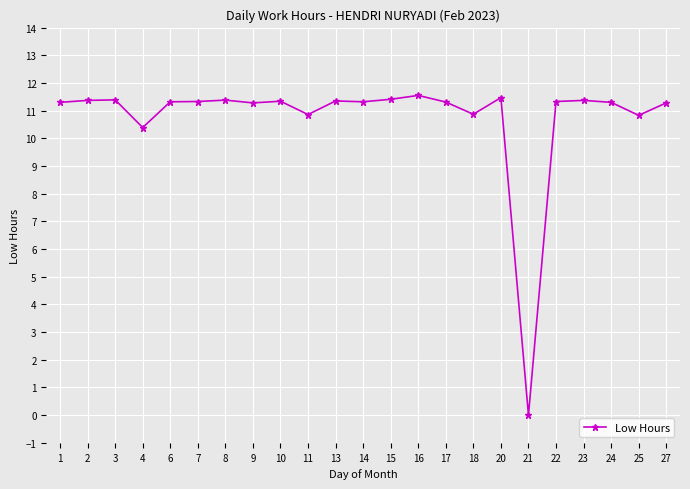

What is the greatest value displayed?

11.6